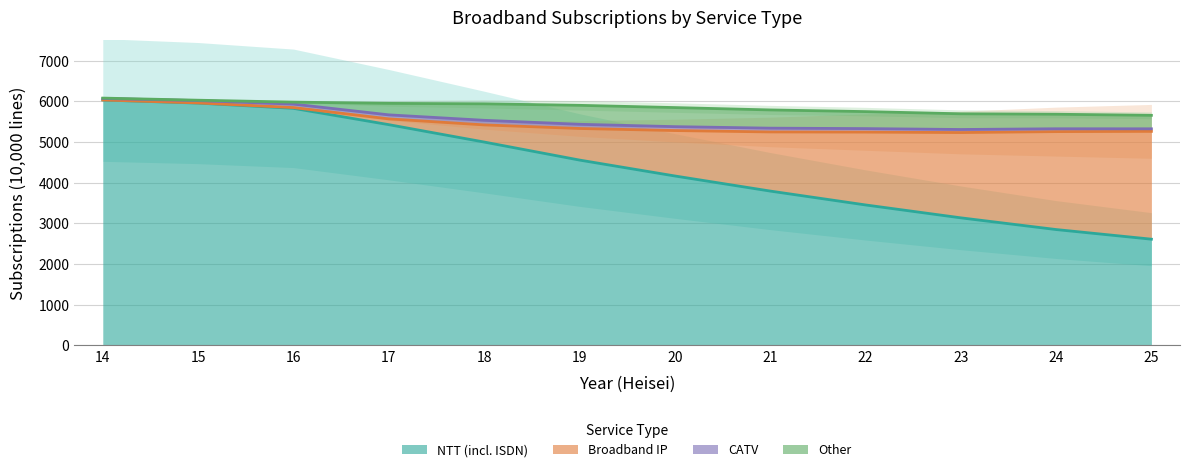

What is the approximate value of Other at 20, to the nearest 50?

450